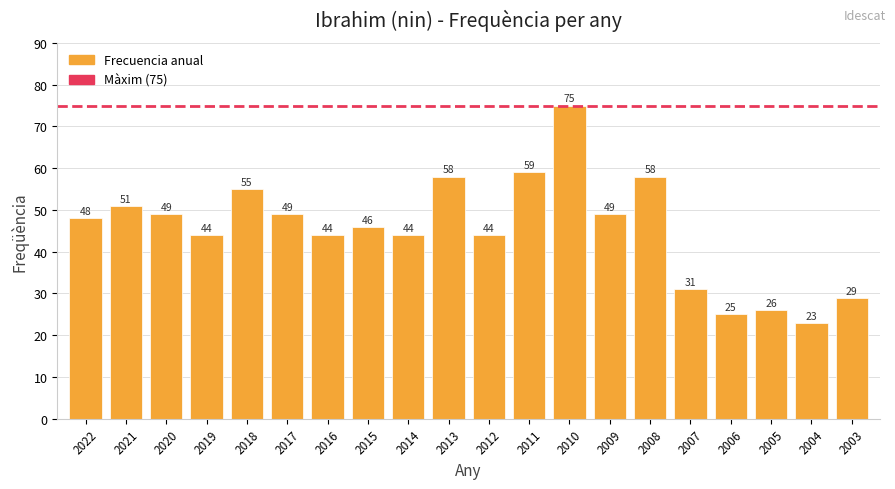

What is the value of the 13th bar from the left?

75